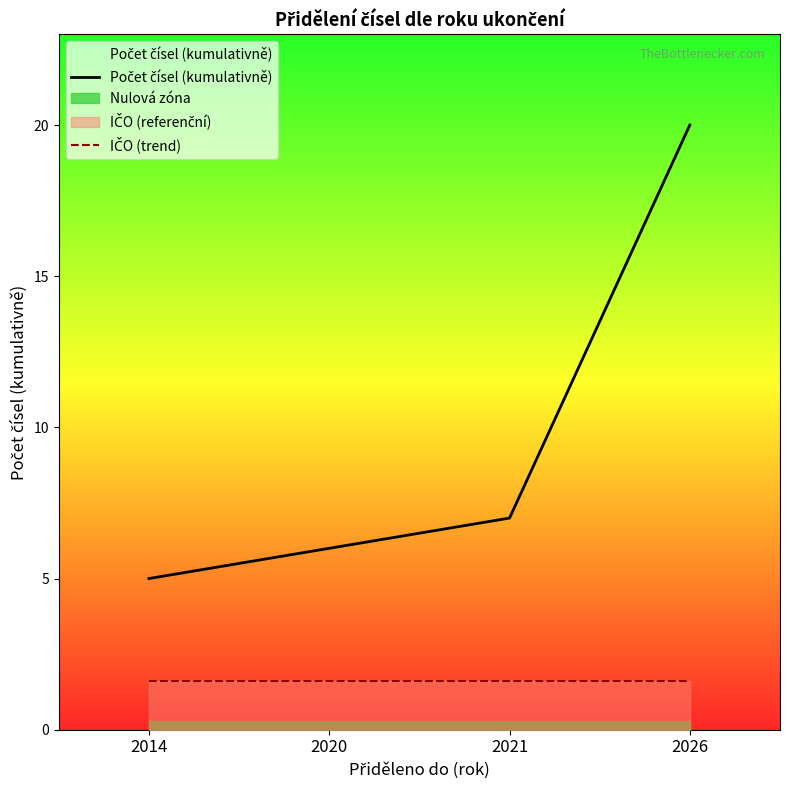

What is the value of the IČO (trend) point at the 4th from the left?

1.6